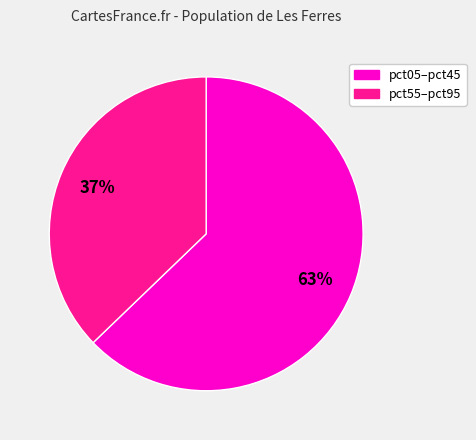

To the nearest percent, what is the difference between the largest and smallest slice percentages?

26%